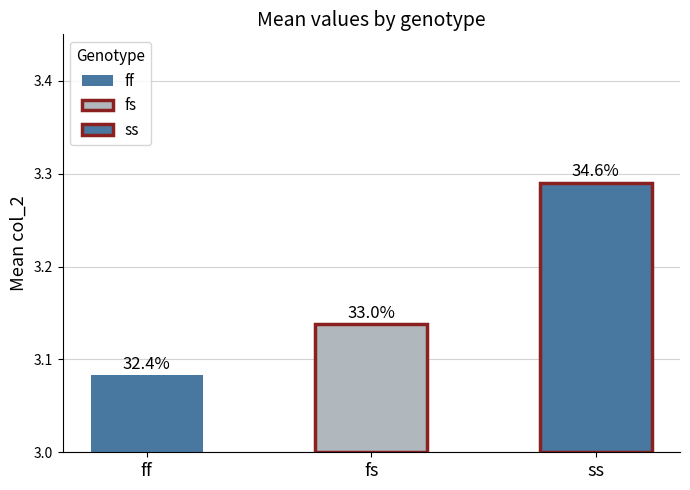

What is the smallest value displayed?

3.1